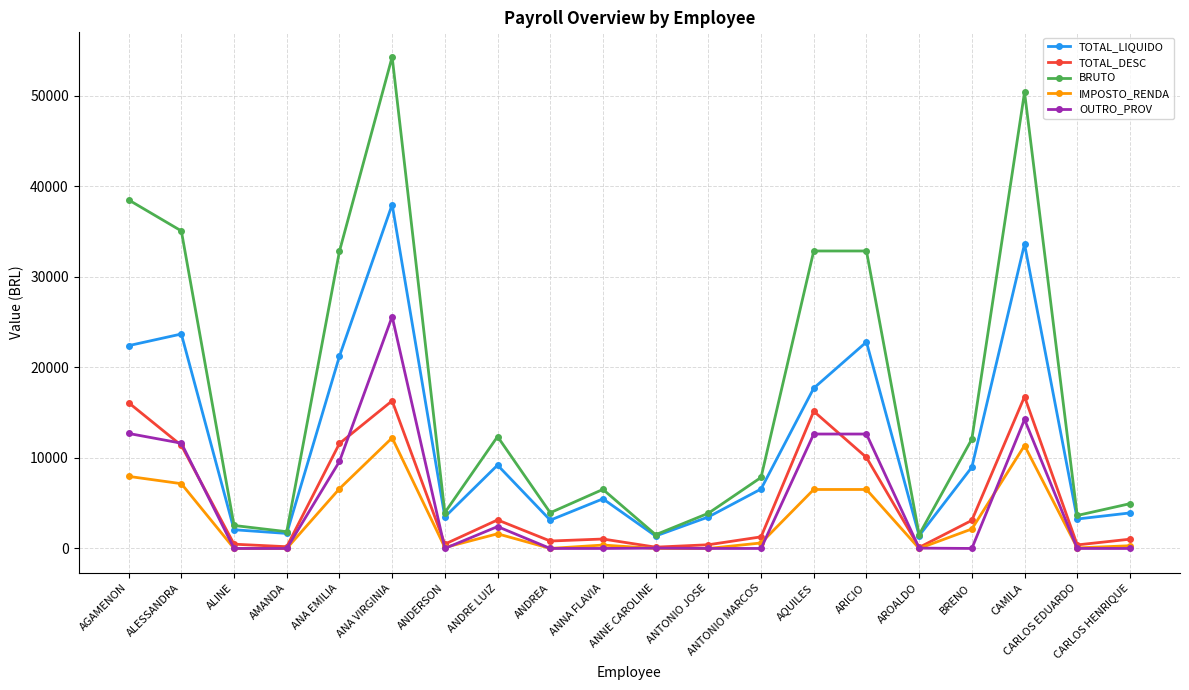

Which series has the largest total across all categories?

BRUTO